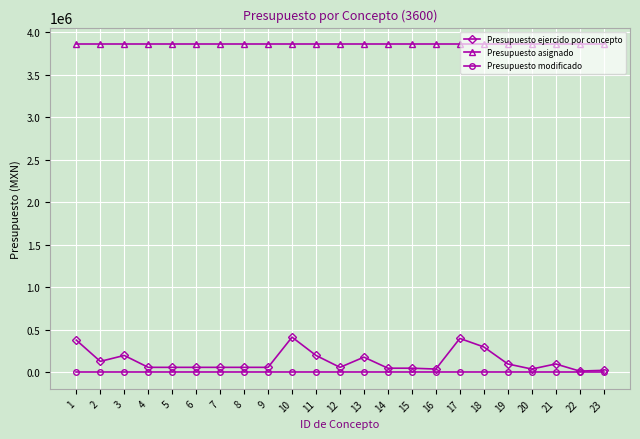

What is the maximum value shown in the chart?

3860911.7